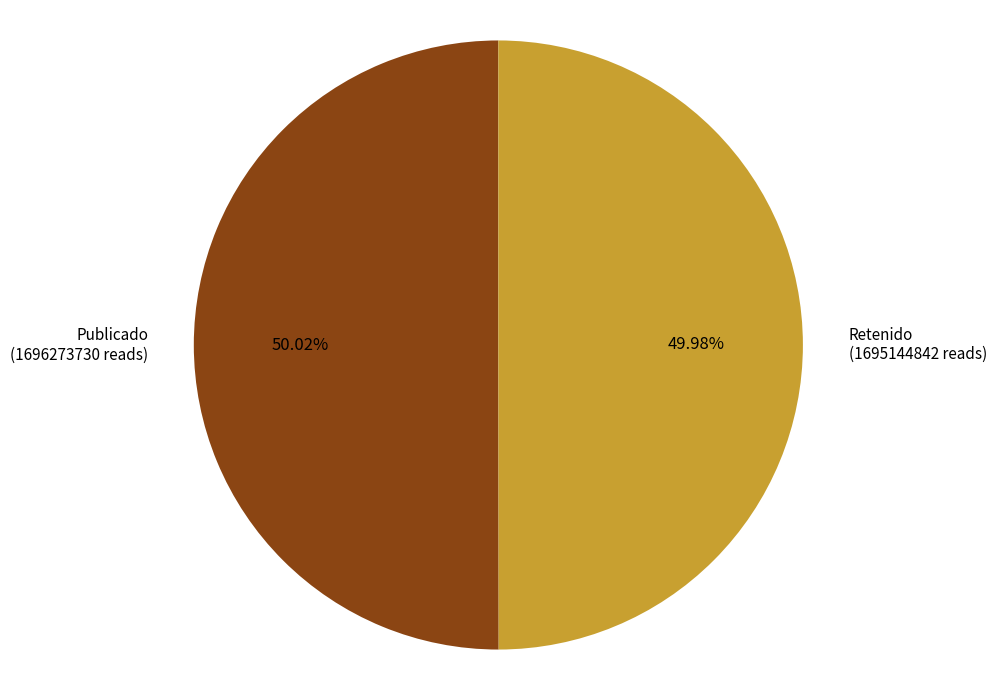

Approximately how many times larger is the value at Retenido compared to Publicado?

1.0